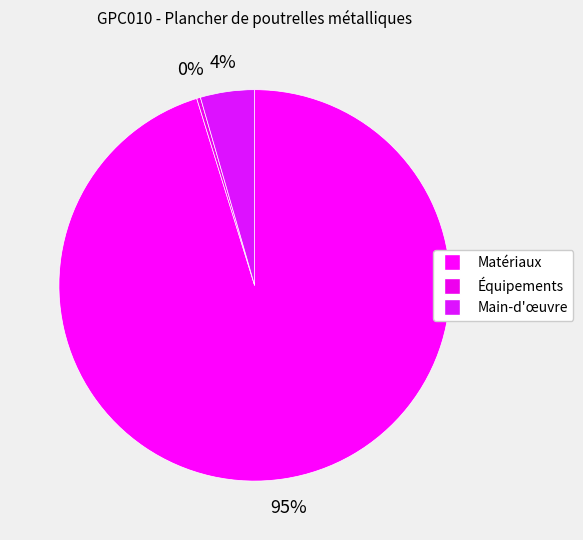

How many slices are in this pie chart?

3